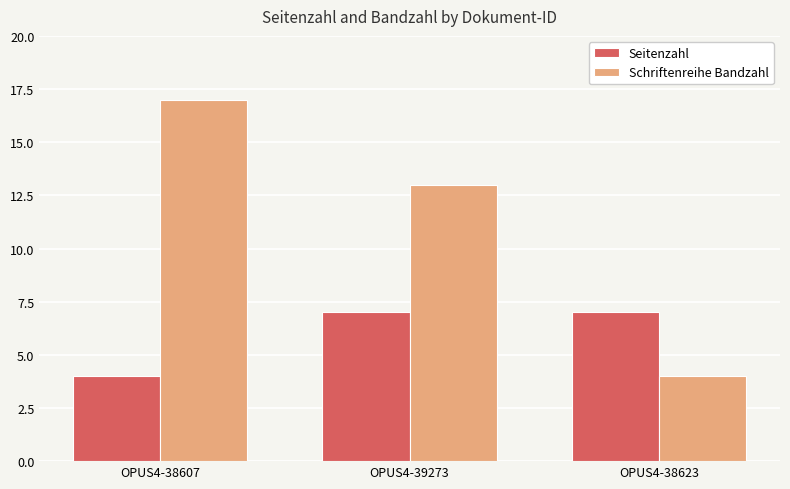

What is the greatest value displayed?

17